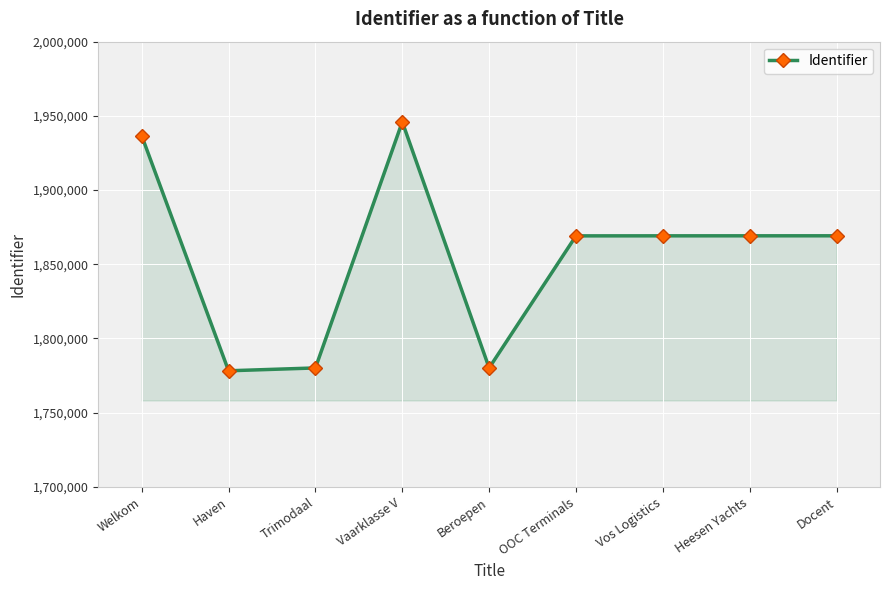

Read the value at Welkom.

1936583